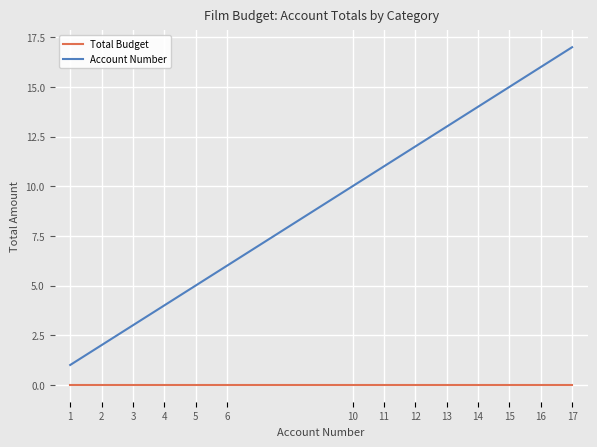

List the labels in order of Account Number value, largest first.

17, 16, 15, 14, 13, 12, 11, 10, 6, 5, 4, 3, 2, 1